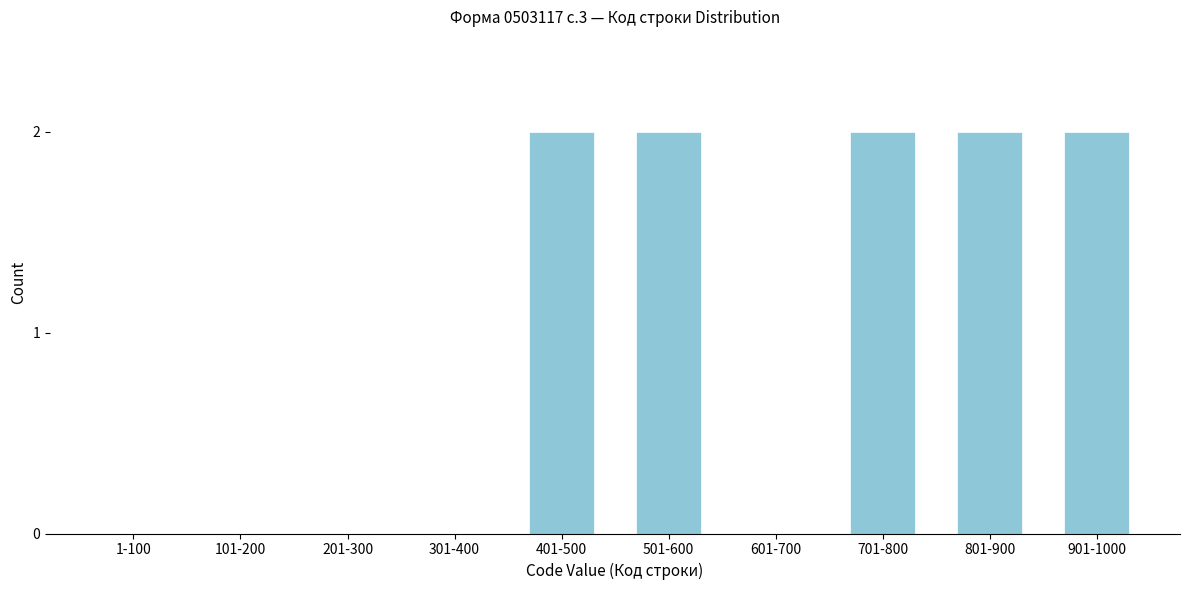

Reading right to left, extract all data points from this chart.

901-1000=2	801-900=2	701-800=2	601-700=0	501-600=2	401-500=2	301-400=0	201-300=0	101-200=0	1-100=0